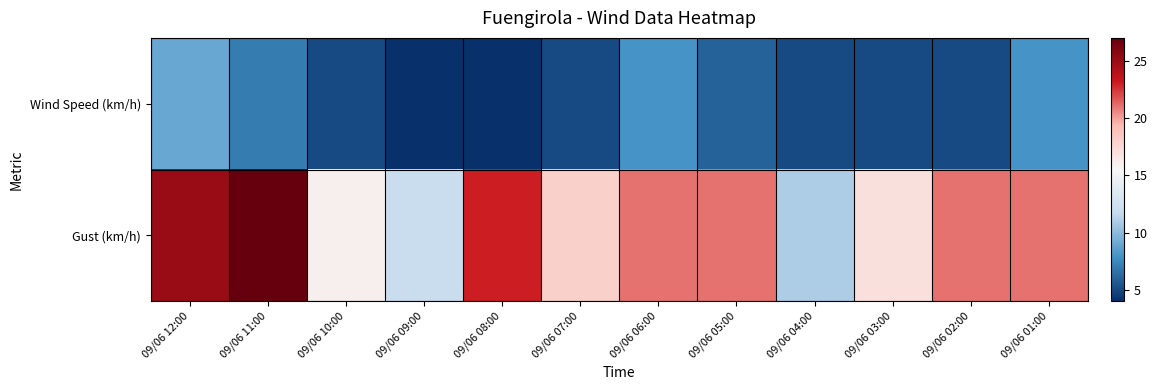

Which series has the widest spread of values?

Gust (km/h)